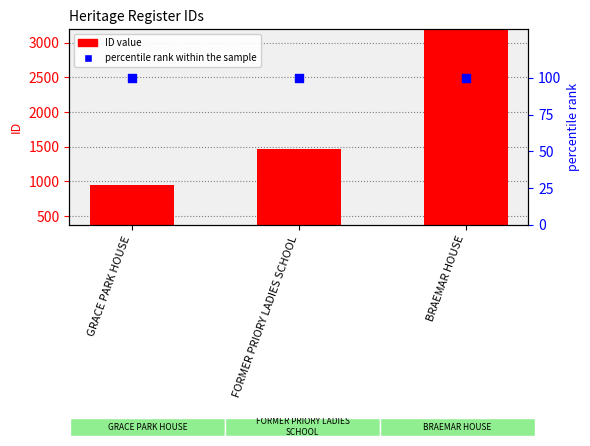

What are all the series names shown in the legend?

ID value, percentile rank within the sample